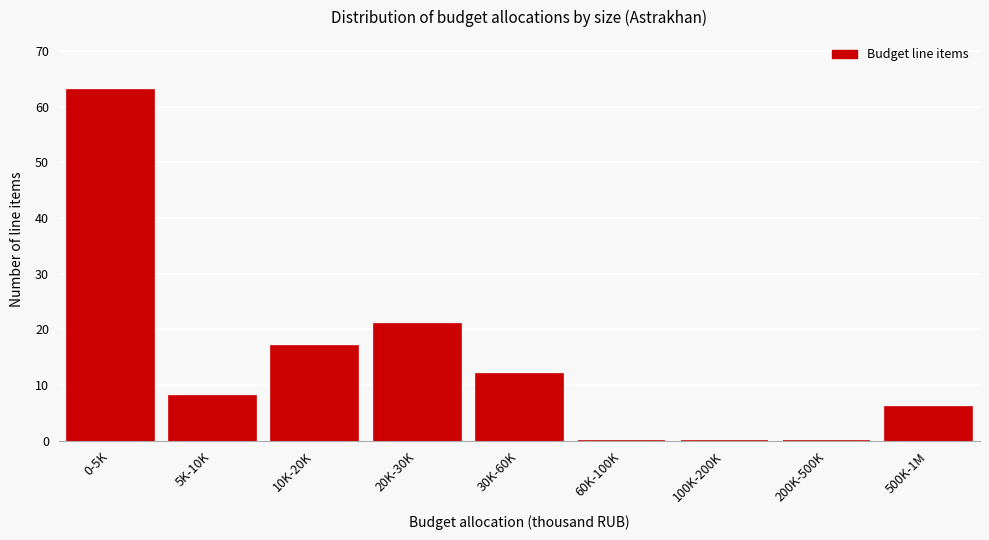

Reading left to right, extract all data points from this chart.

0-5K=63	5K-10K=8	10K-20K=17	20K-30K=21	30K-60K=12	60K-100K=0	100K-200K=0	200K-500K=0	500K-1M=6